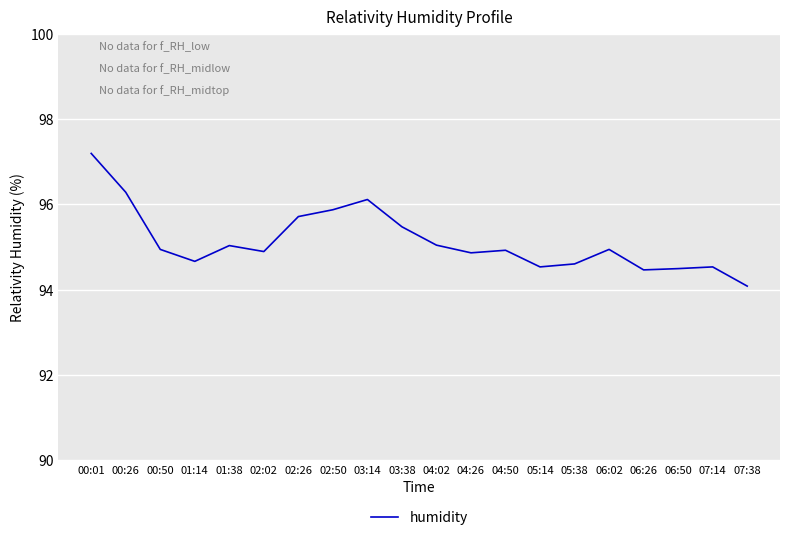

Which label corresponds to the largest value in the chart?

00:01